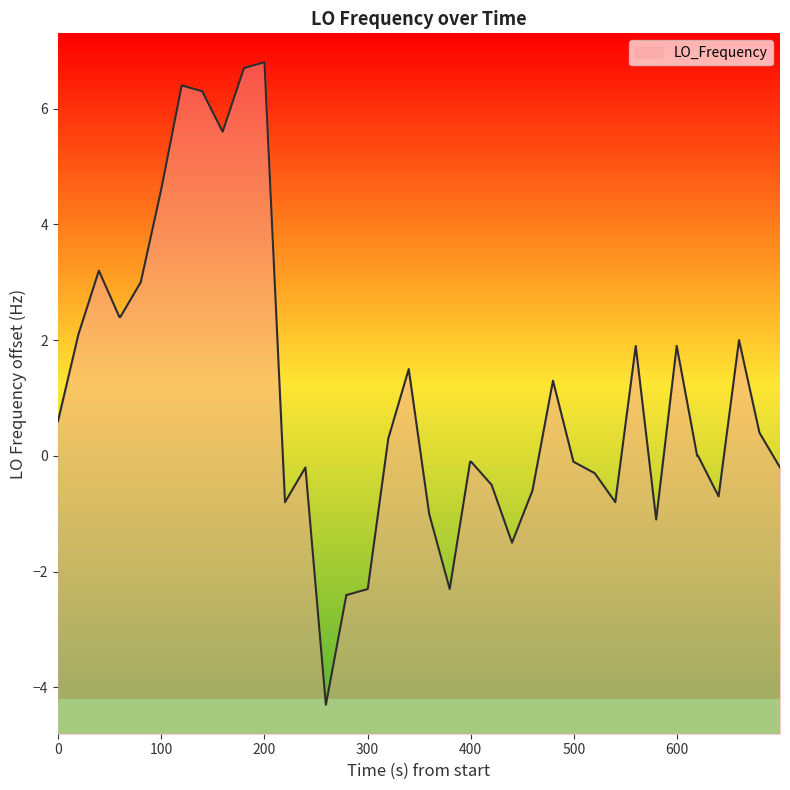

What is the maximum value shown in the chart?

6.8